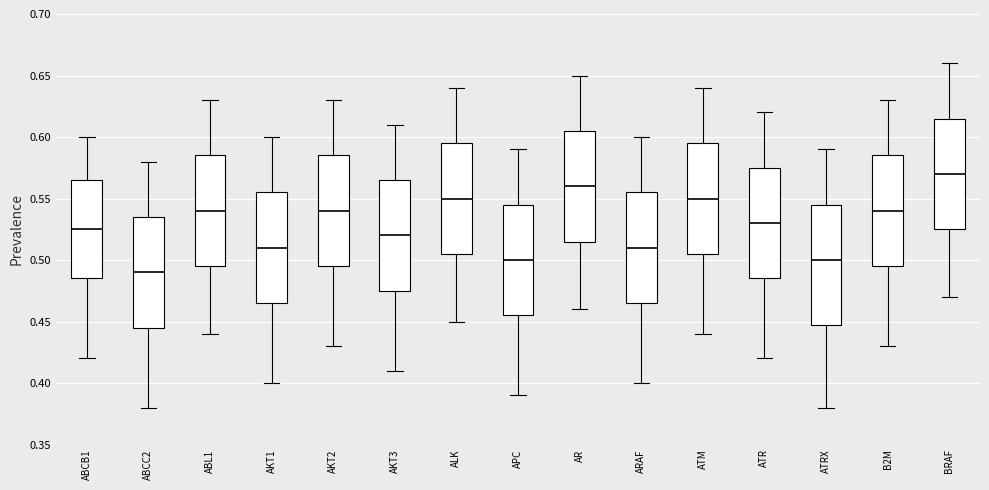

Reading left to right, transcribe this box plot: for each box, give where its median line is, the range the box spans, and where its two whiskers end, as read against the y-axis. The values are not printed on the chart, so give them approximately, as read against the axis.

ABCB1: median 0.525, box 0.485 to 0.565, whiskers 0.420 to 0.600
ABCC2: median 0.490, box 0.445 to 0.535, whiskers 0.380 to 0.580
ABL1: median 0.540, box 0.495 to 0.585, whiskers 0.440 to 0.630
AKT1: median 0.510, box 0.465 to 0.555, whiskers 0.400 to 0.600
AKT2: median 0.540, box 0.495 to 0.585, whiskers 0.430 to 0.630
AKT3: median 0.520, box 0.475 to 0.565, whiskers 0.410 to 0.610
ALK: median 0.550, box 0.505 to 0.595, whiskers 0.450 to 0.640
APC: median 0.500, box 0.455 to 0.545, whiskers 0.390 to 0.590
AR: median 0.560, box 0.515 to 0.605, whiskers 0.460 to 0.650
ARAF: median 0.510, box 0.465 to 0.555, whiskers 0.400 to 0.600
ATM: median 0.550, box 0.505 to 0.595, whiskers 0.440 to 0.640
ATR: median 0.530, box 0.485 to 0.575, whiskers 0.420 to 0.620
ATRX: median 0.500, box 0.450 to 0.545, whiskers 0.380 to 0.590
B2M: median 0.540, box 0.495 to 0.585, whiskers 0.430 to 0.630
BRAF: median 0.570, box 0.525 to 0.615, whiskers 0.470 to 0.660